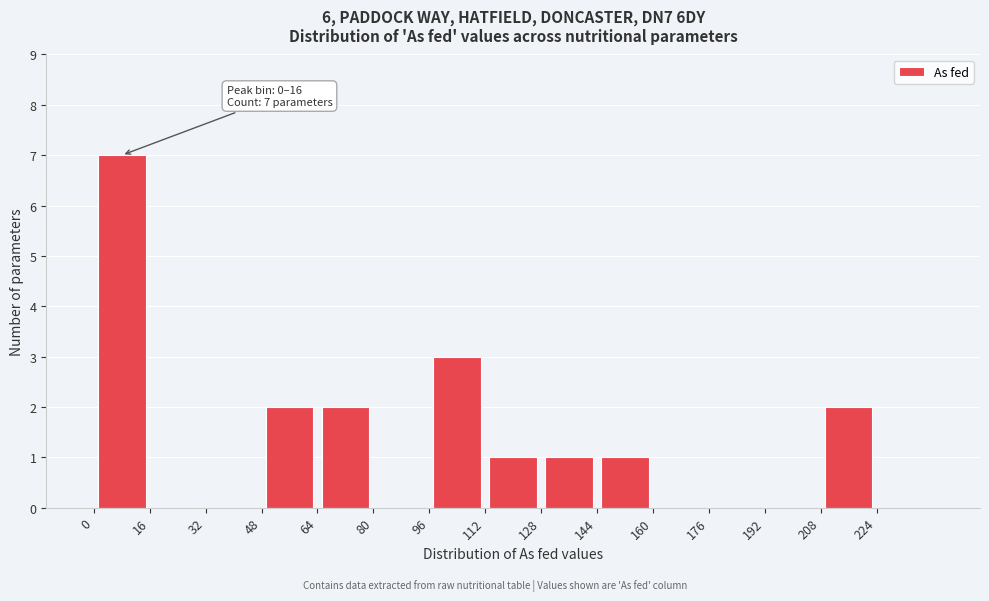

Over which range of the x-axis is the bar tallest?

0 to 16